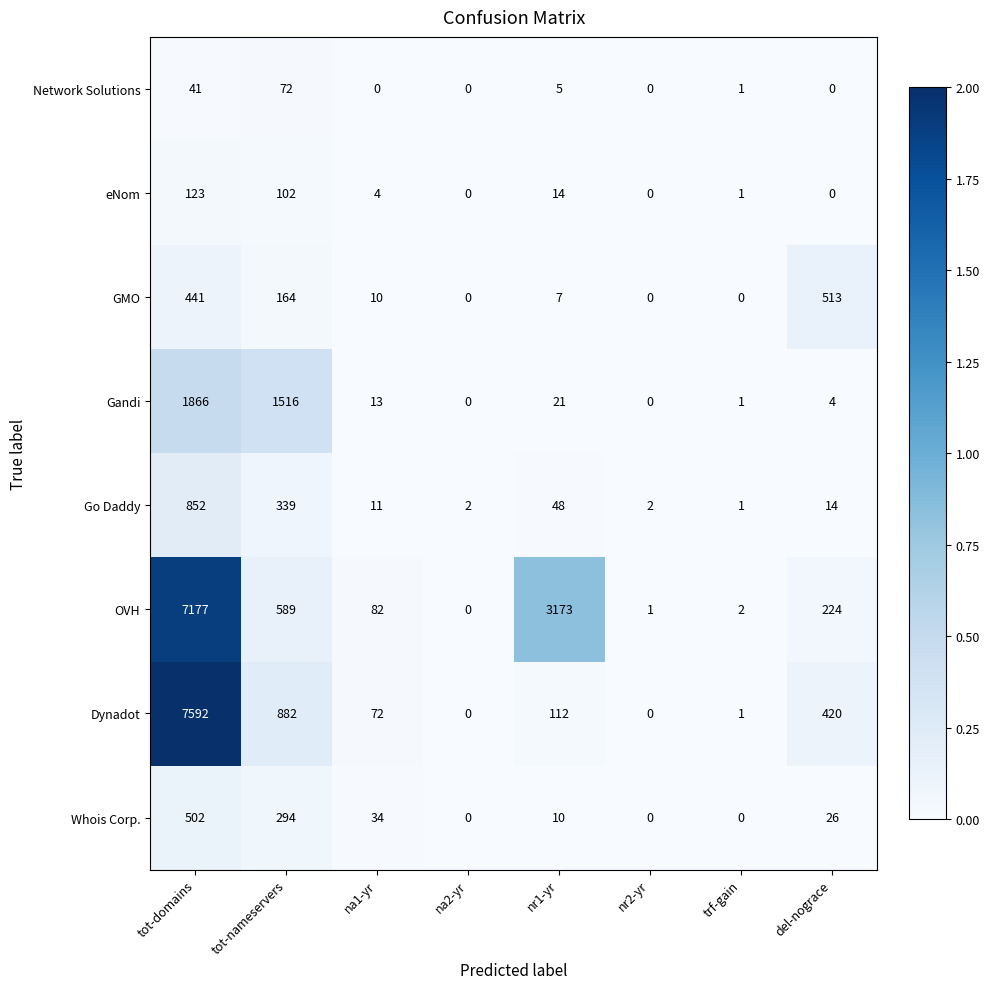

At which label is Whois Corp. closest to 251?

tot-nameservers